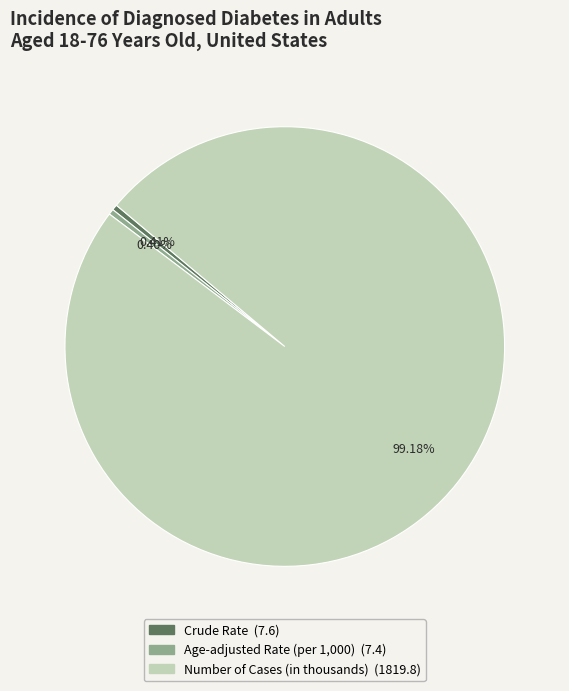

To the nearest percent, what is the difference between the largest and smallest slice percentages?

99%